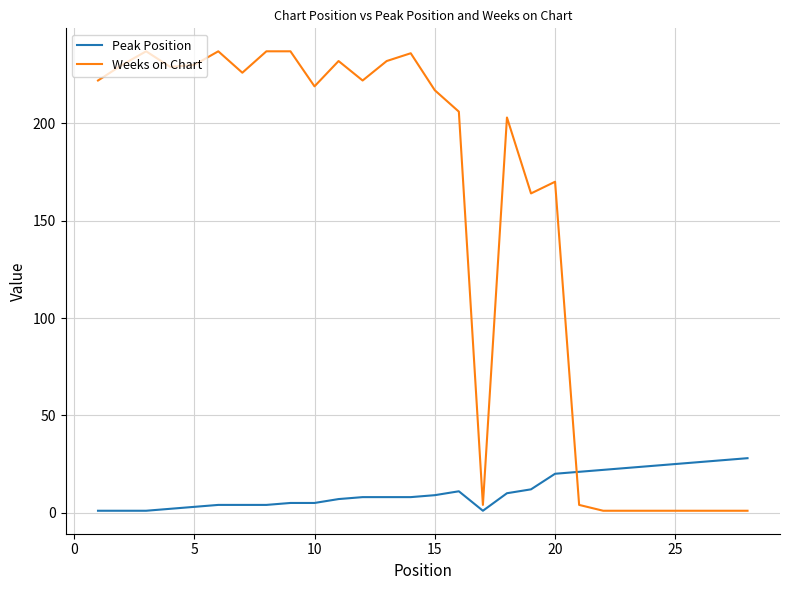

Which series has the largest total across all categories?

Weeks on Chart